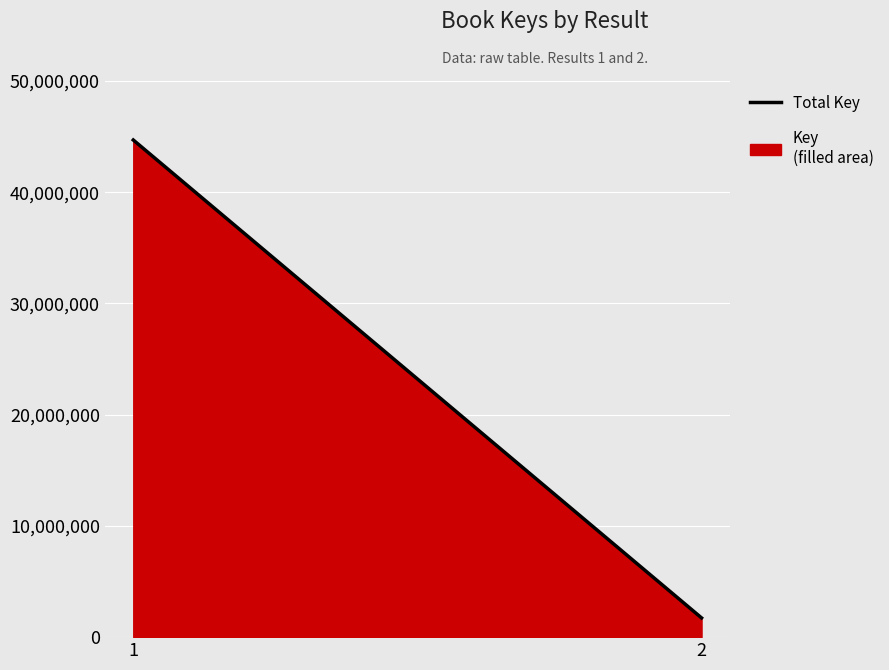

What is the approximate value at 2, to the nearest 50?

1728450